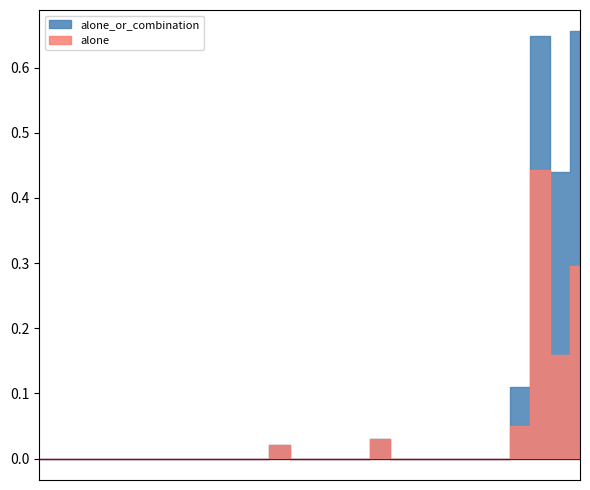

How many positive values does the alone_or_combination series have?

6